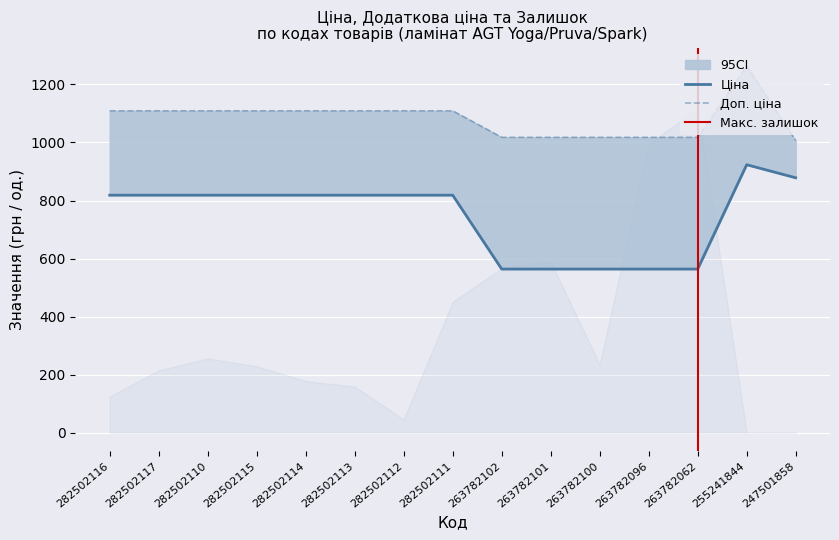

What is the smallest value displayed?

564.0